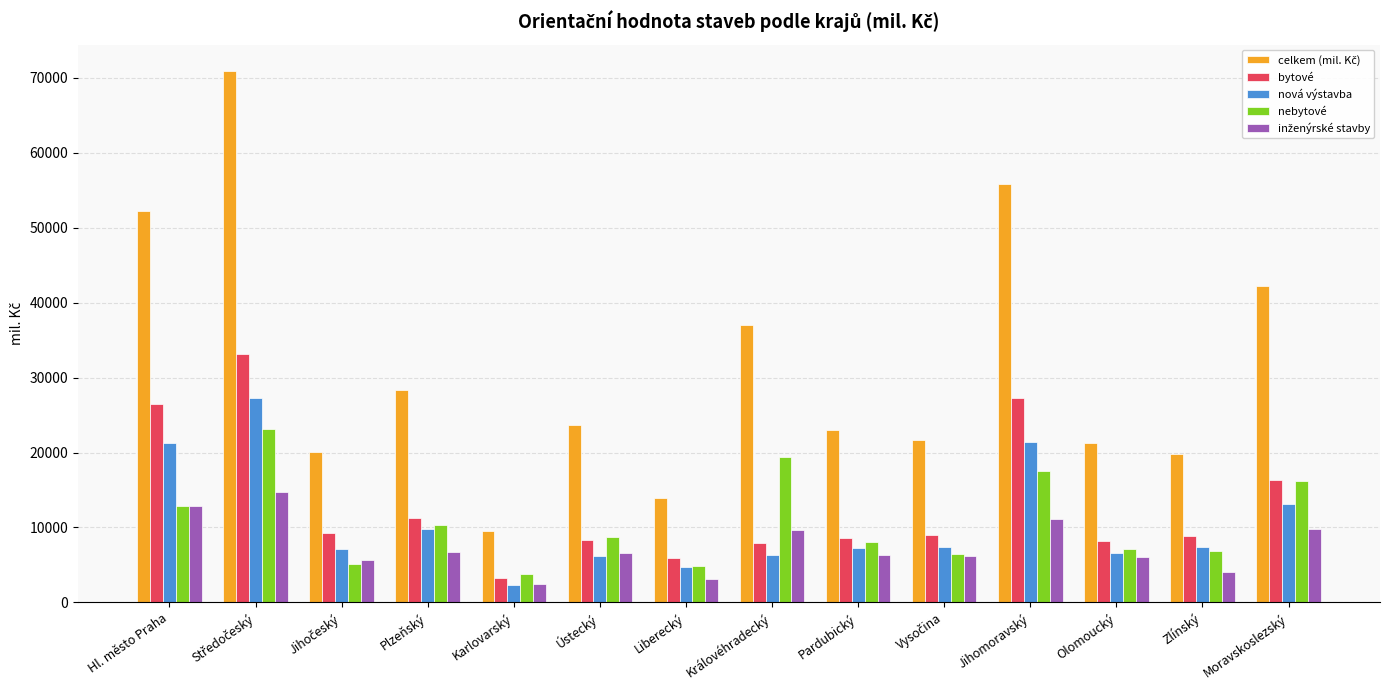

What is the difference between the maximum and minimum values in the bytové series?

29796